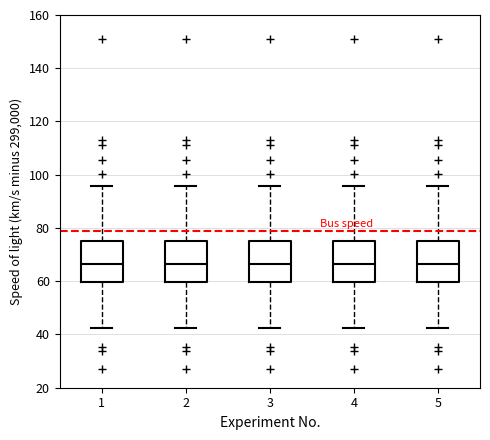

Reading left to right, transcribe this box plot: for each box, give where its median line is, the range the box spans, and where its two whiskers end, as read against the y-axis. The values are not printed on the chart, so give them approximately, as read against the axis.

1: median 66, box 60 to 76, whiskers 42 to 96
2: median 66, box 60 to 76, whiskers 42 to 96
3: median 66, box 60 to 76, whiskers 42 to 96
4: median 66, box 60 to 76, whiskers 42 to 96
5: median 66, box 60 to 76, whiskers 42 to 96